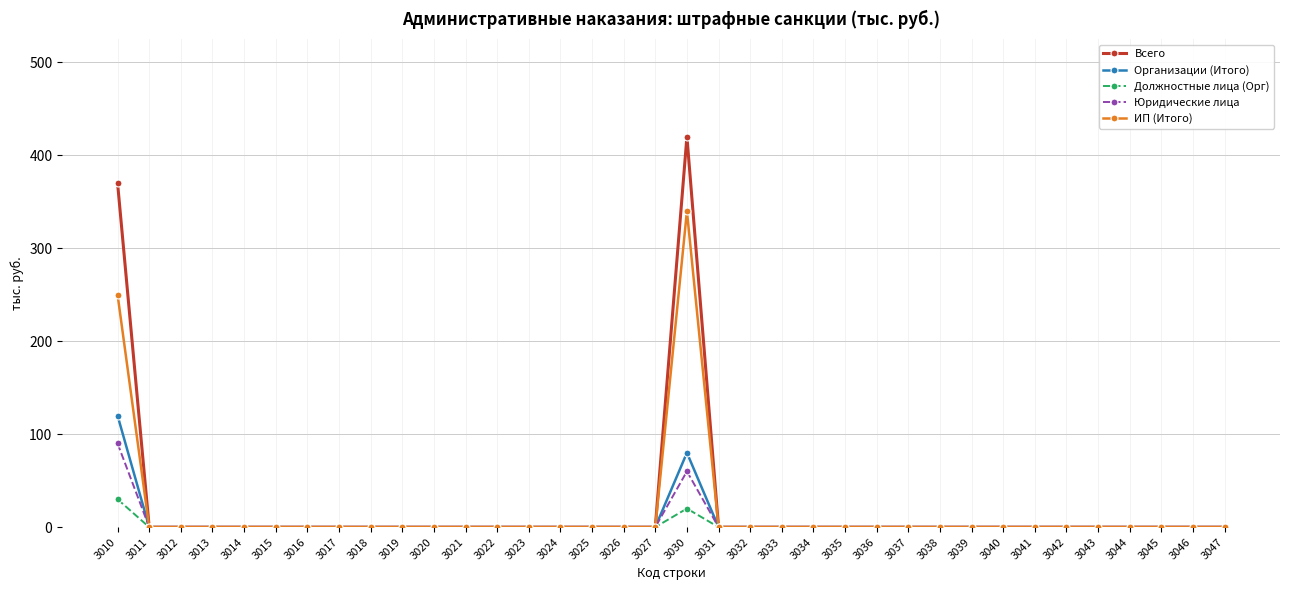

Which series has the widest spread of values?

Всего